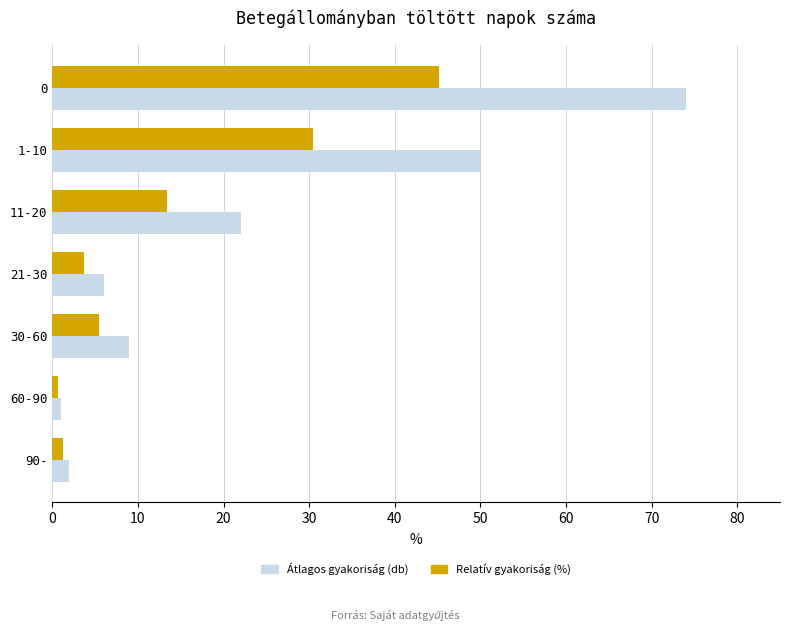

What is the average value of the Relatív gyakoriság (%) series?

14.3